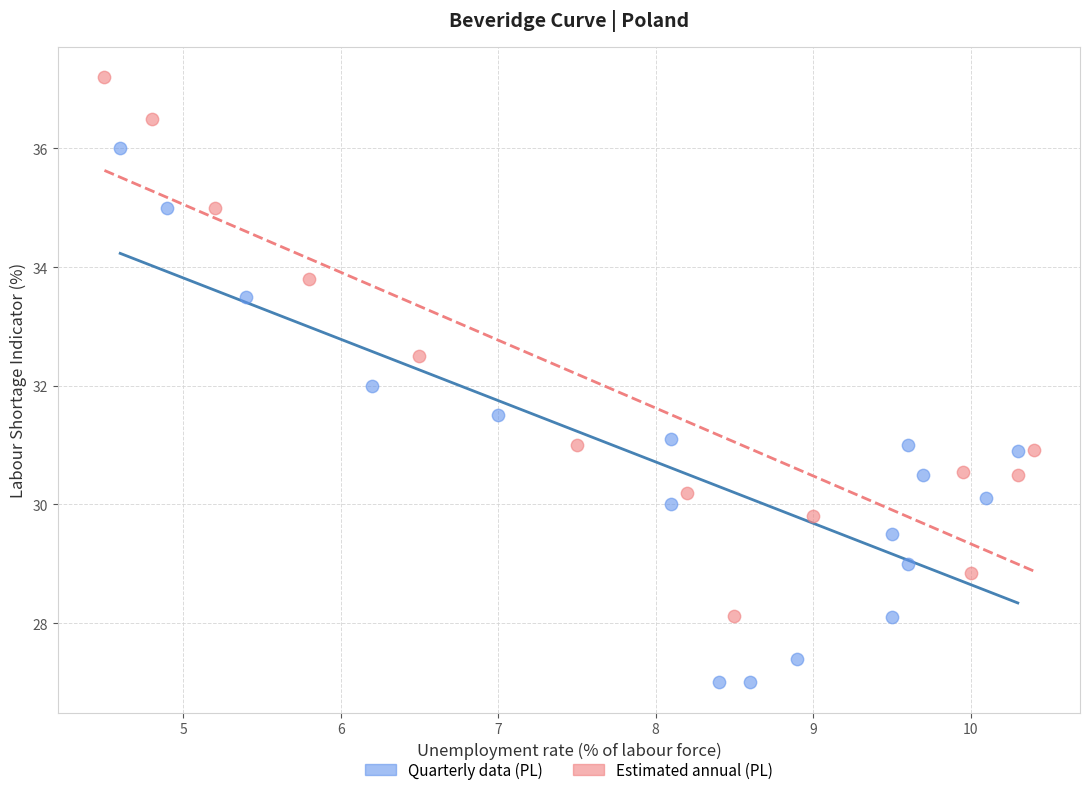

Which series contains the lowest Y value?

Quarterly data (PL)